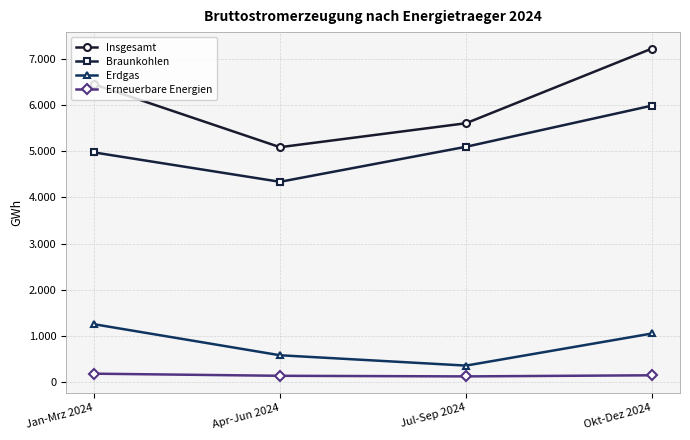

List the series in order of their peak value, lowest first.

Erneuerbare Energien, Erdgas, Braunkohlen, Insgesamt